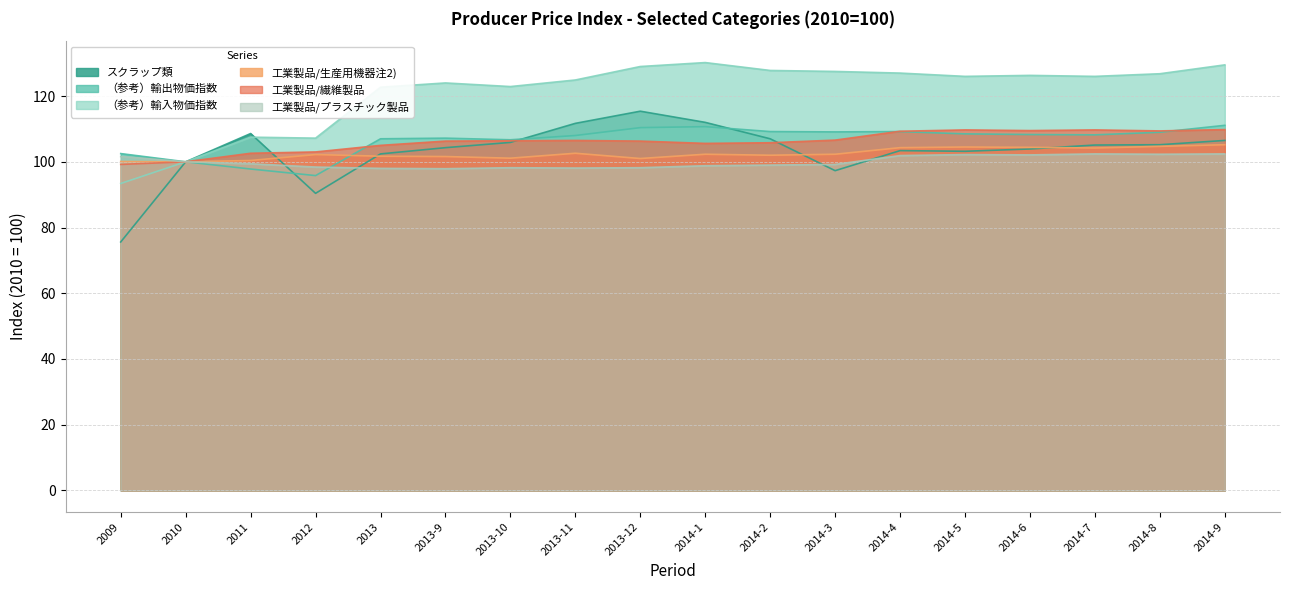

The （参考）輸出物価指数 series shows 97.8 at 2011. True or false?

True